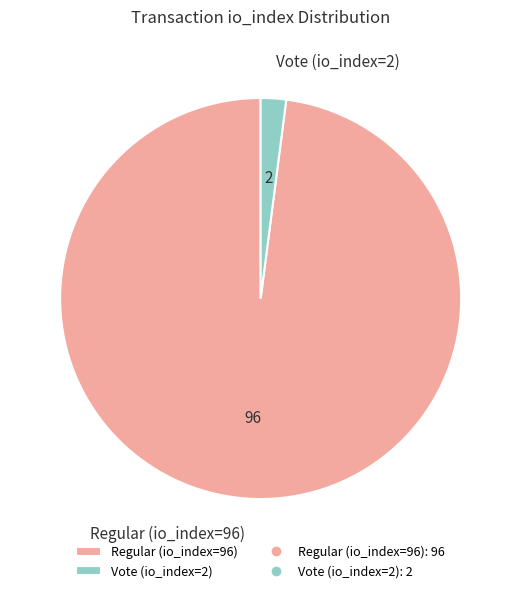

Rank the categories by value from lowest to highest.

Vote (io_index=2), Regular (io_index=96)